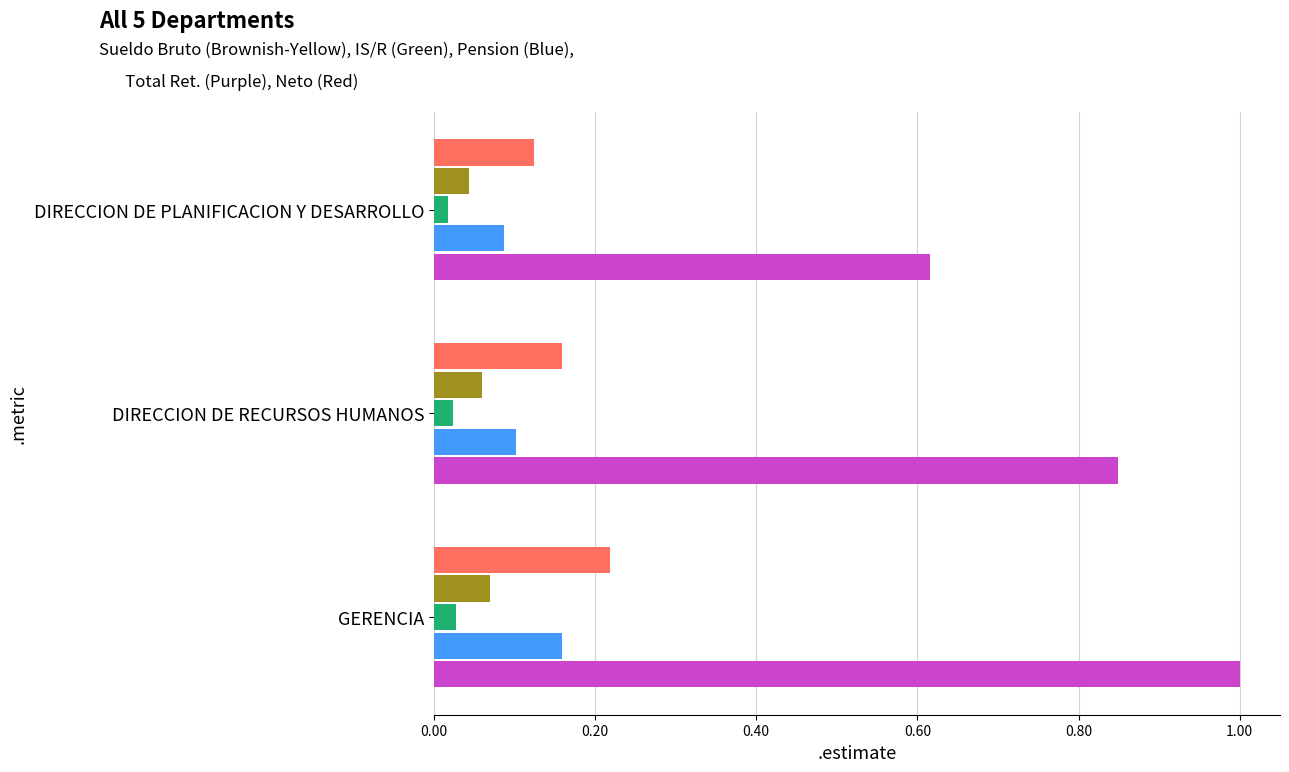

At which category does the chart reach its peak across all series?

GERENCIA